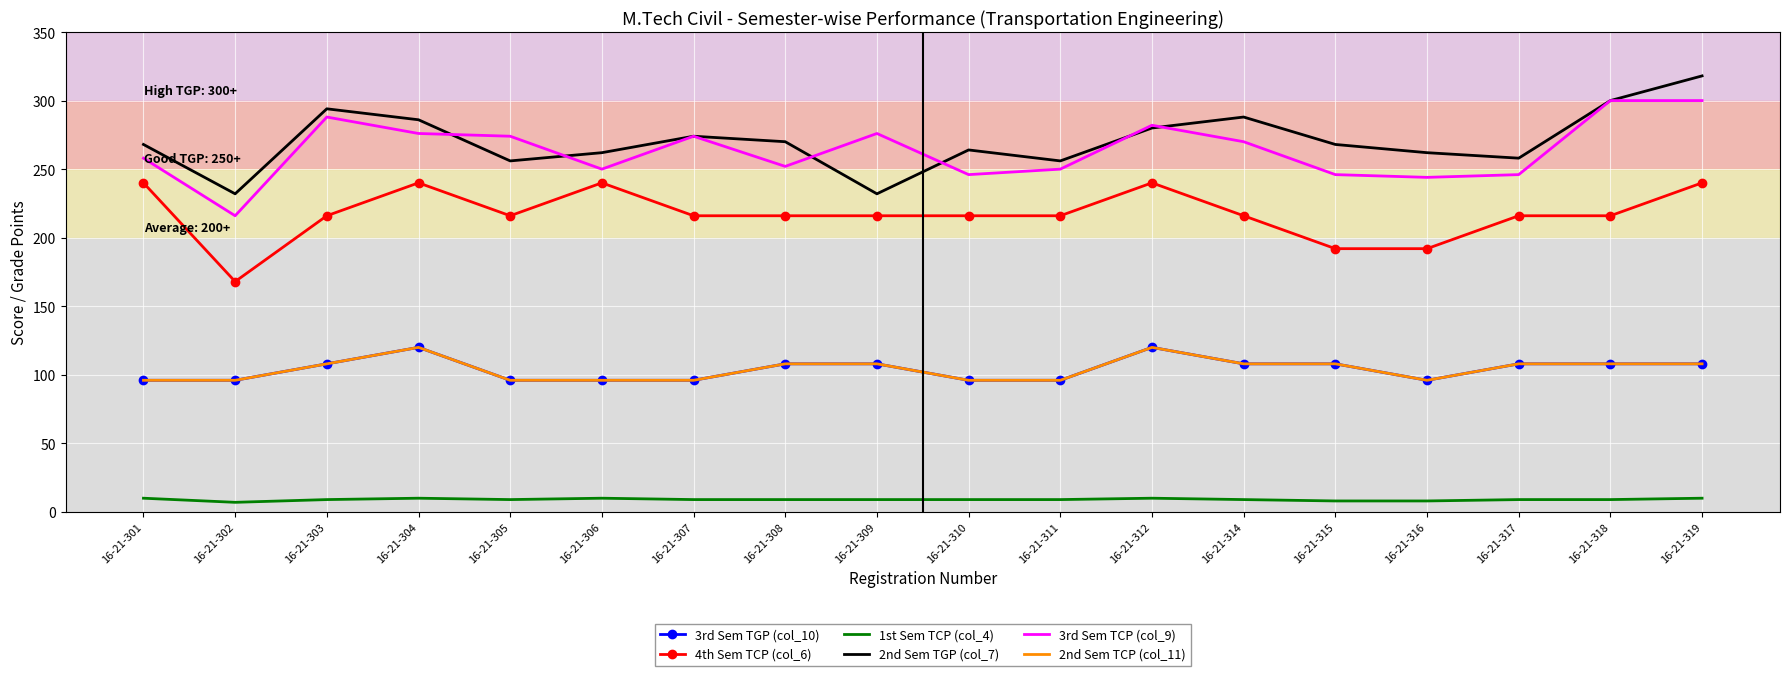

Which series has the largest total across all categories?

2nd Sem TGP (col_7)